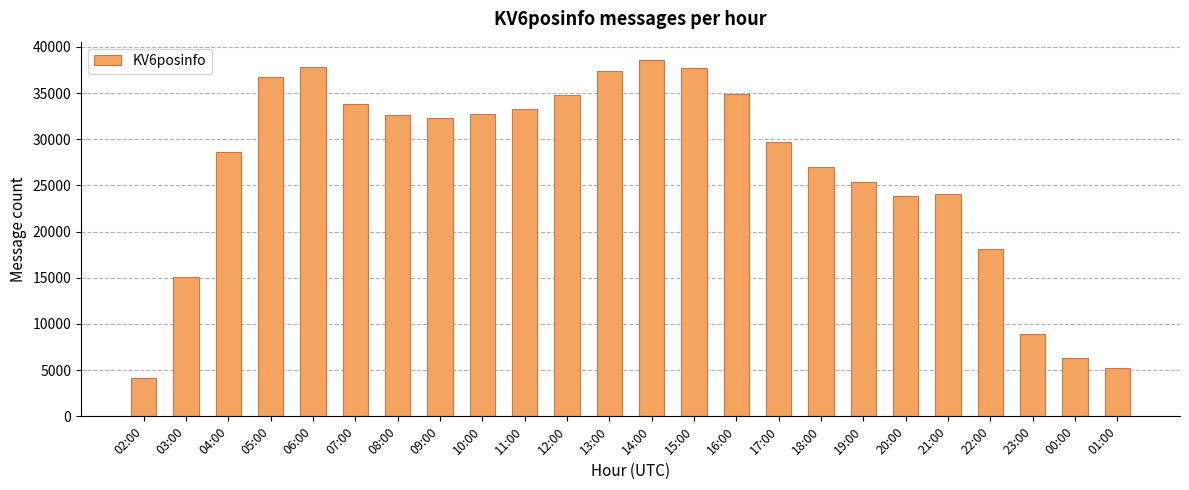

What is the ratio of the value at 23:00 to the value at 03:00?

0.6